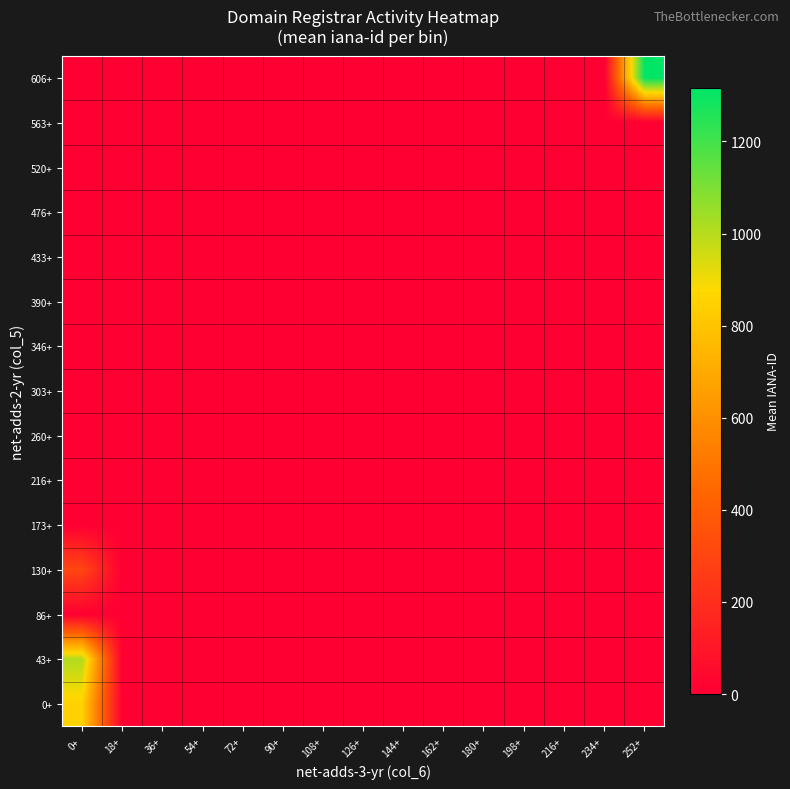

Reading left to right, list all the values displayed in this chart.

0+: 0+=850.4	18+=0.0	36+=0.0	54+=0.0	72+=0.0	90+=0.0	108+=0.0	126+=0.0	144+=0.0	162+=0.0	180+=0.0	198+=0.0	216+=0.0	234+=0.0	252+=0.0
43+: 0+=1011.0	18+=0.0	36+=0.0	54+=0.0	72+=0.0	90+=0.0	108+=0.0	126+=0.0	144+=0.0	162+=0.0	180+=0.0	198+=0.0	216+=0.0	234+=0.0	252+=0.0
86+: 0+=0.0	18+=0.0	36+=0.0	54+=0.0	72+=0.0	90+=0.0	108+=0.0	126+=0.0	144+=0.0	162+=0.0	180+=0.0	198+=0.0	216+=0.0	234+=0.0	252+=0.0
130+: 0+=301.0	18+=0.0	36+=0.0	54+=0.0	72+=0.0	90+=0.0	108+=0.0	126+=0.0	144+=0.0	162+=0.0	180+=0.0	198+=0.0	216+=0.0	234+=0.0	252+=0.0
173+: 0+=0.0	18+=0.0	36+=0.0	54+=0.0	72+=0.0	90+=0.0	108+=0.0	126+=0.0	144+=0.0	162+=0.0	180+=0.0	198+=0.0	216+=0.0	234+=0.0	252+=0.0
216+: 0+=0.0	18+=0.0	36+=0.0	54+=0.0	72+=0.0	90+=0.0	108+=0.0	126+=0.0	144+=0.0	162+=0.0	180+=0.0	198+=0.0	216+=0.0	234+=0.0	252+=0.0
260+: 0+=0.0	18+=0.0	36+=0.0	54+=0.0	72+=0.0	90+=0.0	108+=0.0	126+=0.0	144+=0.0	162+=0.0	180+=0.0	198+=0.0	216+=0.0	234+=0.0	252+=0.0
303+: 0+=0.0	18+=0.0	36+=0.0	54+=0.0	72+=0.0	90+=0.0	108+=0.0	126+=0.0	144+=0.0	162+=0.0	180+=0.0	198+=0.0	216+=0.0	234+=0.0	252+=0.0
346+: 0+=0.0	18+=0.0	36+=0.0	54+=0.0	72+=0.0	90+=0.0	108+=0.0	126+=0.0	144+=0.0	162+=0.0	180+=0.0	198+=0.0	216+=0.0	234+=0.0	252+=0.0
390+: 0+=0.0	18+=0.0	36+=0.0	54+=0.0	72+=0.0	90+=0.0	108+=0.0	126+=0.0	144+=0.0	162+=0.0	180+=0.0	198+=0.0	216+=0.0	234+=0.0	252+=0.0
433+: 0+=0.0	18+=0.0	36+=0.0	54+=0.0	72+=0.0	90+=0.0	108+=0.0	126+=0.0	144+=0.0	162+=0.0	180+=0.0	198+=0.0	216+=0.0	234+=0.0	252+=0.0
476+: 0+=0.0	18+=0.0	36+=0.0	54+=0.0	72+=0.0	90+=0.0	108+=0.0	126+=0.0	144+=0.0	162+=0.0	180+=0.0	198+=0.0	216+=0.0	234+=0.0	252+=0.0
520+: 0+=0.0	18+=0.0	36+=0.0	54+=0.0	72+=0.0	90+=0.0	108+=0.0	126+=0.0	144+=0.0	162+=0.0	180+=0.0	198+=0.0	216+=0.0	234+=0.0	252+=0.0
563+: 0+=0.0	18+=0.0	36+=0.0	54+=0.0	72+=0.0	90+=0.0	108+=0.0	126+=0.0	144+=0.0	162+=0.0	180+=0.0	198+=0.0	216+=0.0	234+=0.0	252+=0.0
606+: 0+=0.0	18+=0.0	36+=0.0	54+=0.0	72+=0.0	90+=0.0	108+=0.0	126+=0.0	144+=0.0	162+=0.0	180+=0.0	198+=0.0	216+=0.0	234+=0.0	252+=1316.0